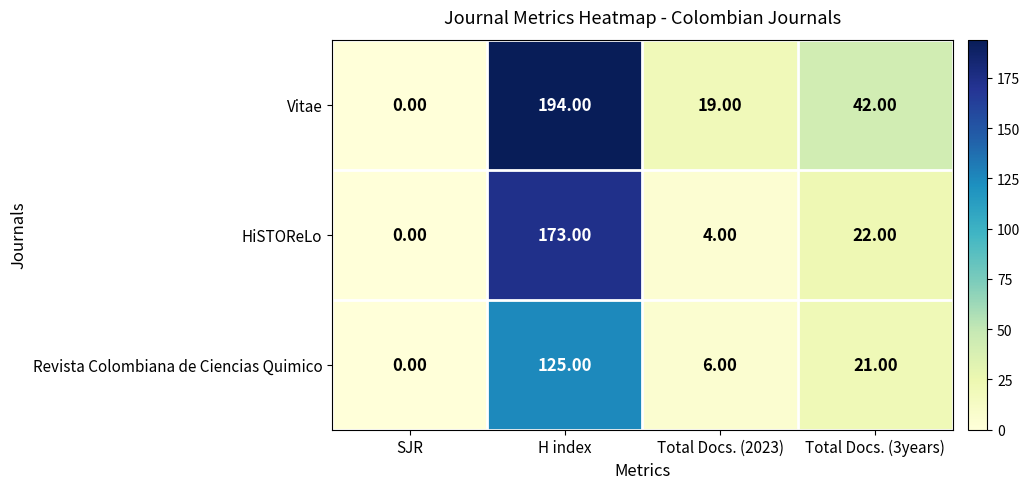

What is the difference between the maximum and minimum values in the Vitae series?

194